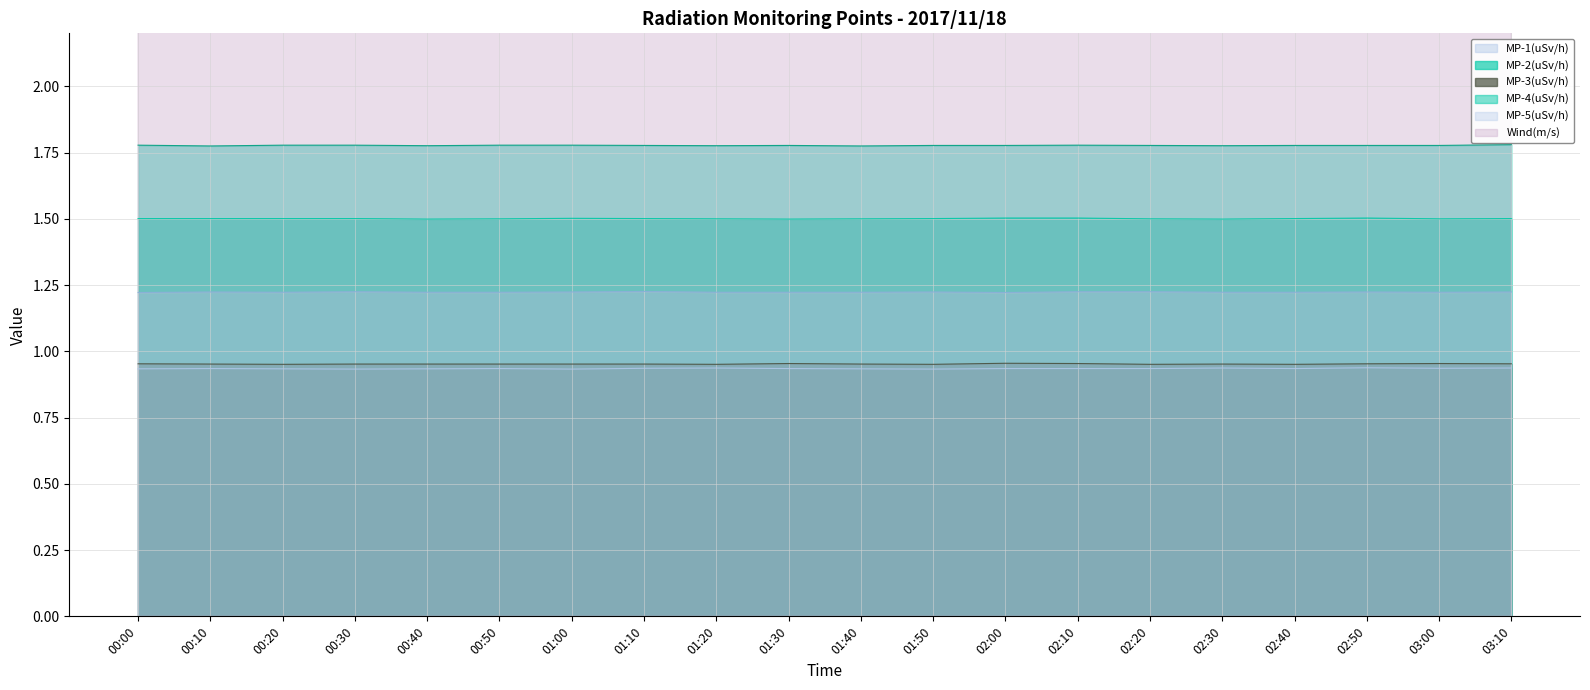

What is the label of the 3rd point from the right?

02:50